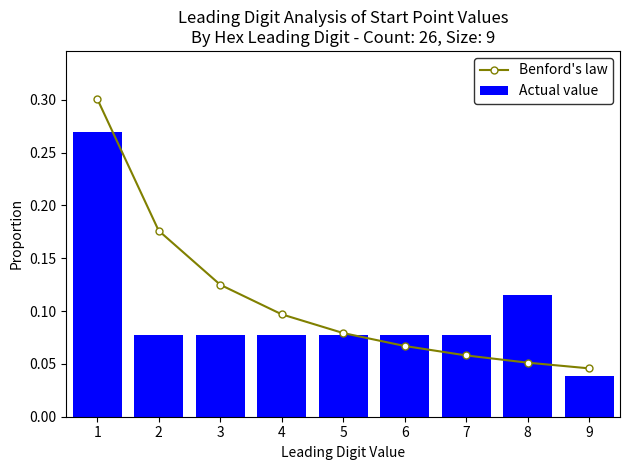

What is the sum of the Actual value values at 9 and 6?

0.1